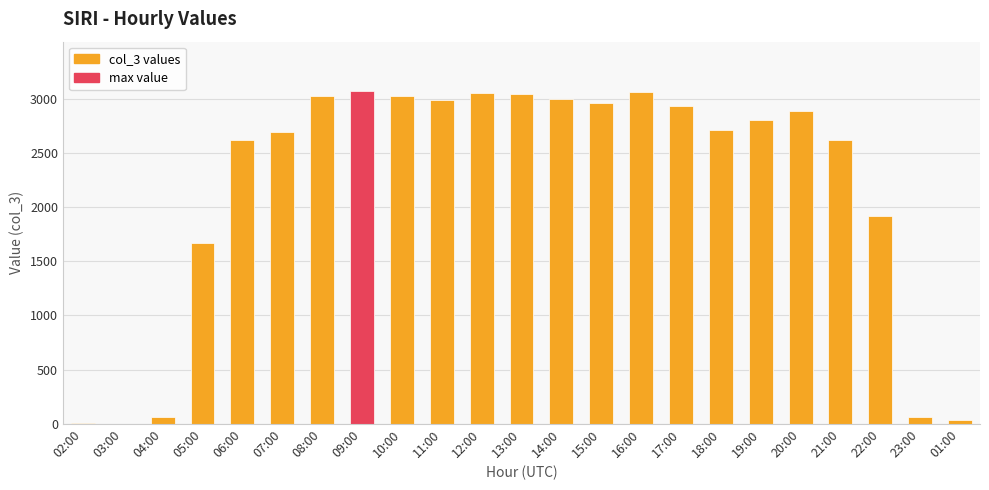

What is the difference between the values at 21:00 and 11:00?

363